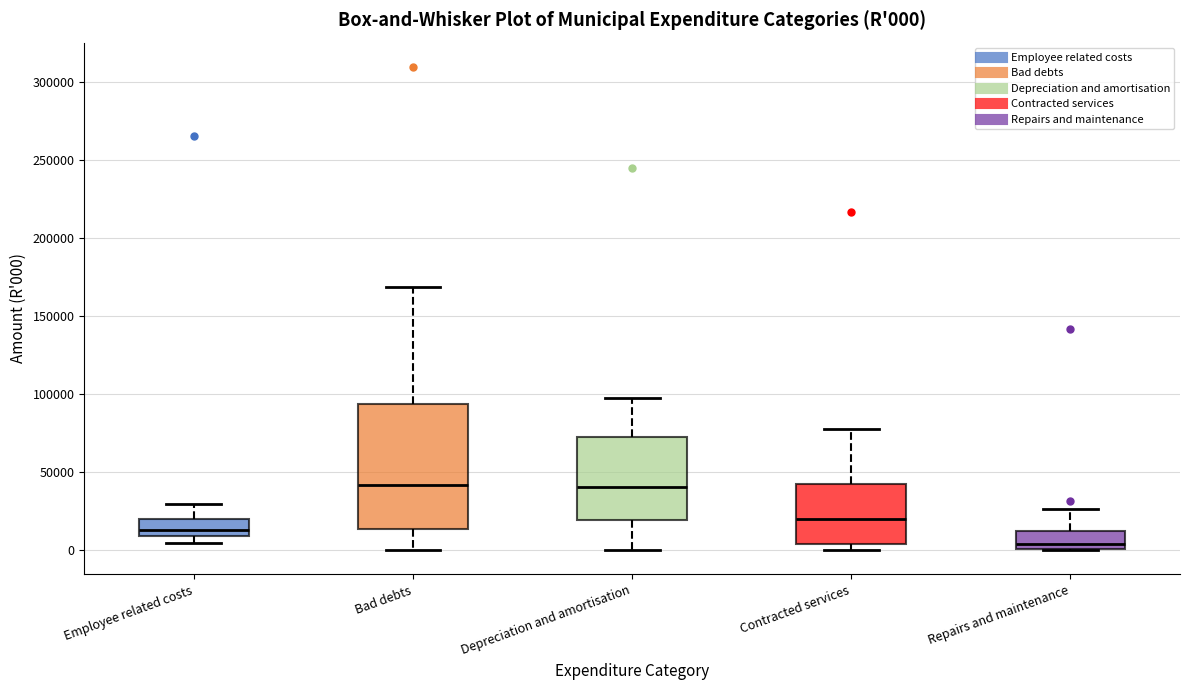

Comparing the boxes themselves (not the whiskers), which one is the tallest?

Bad debts